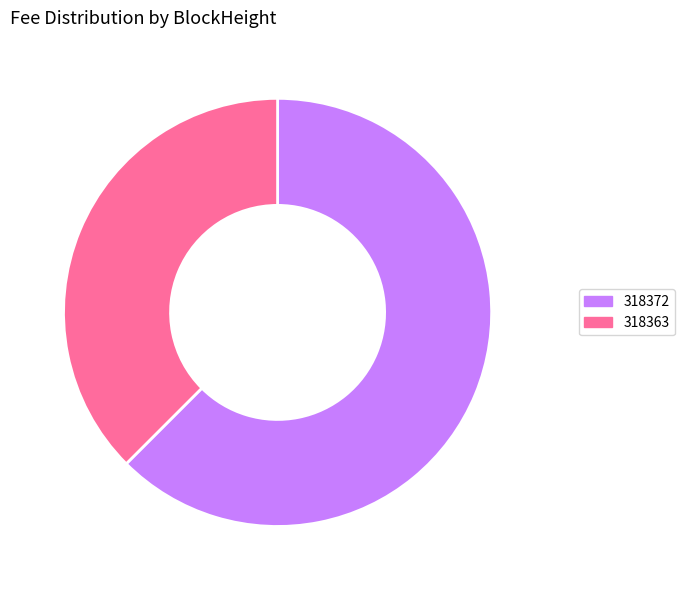

What is the largest slice in the pie chart?

318372